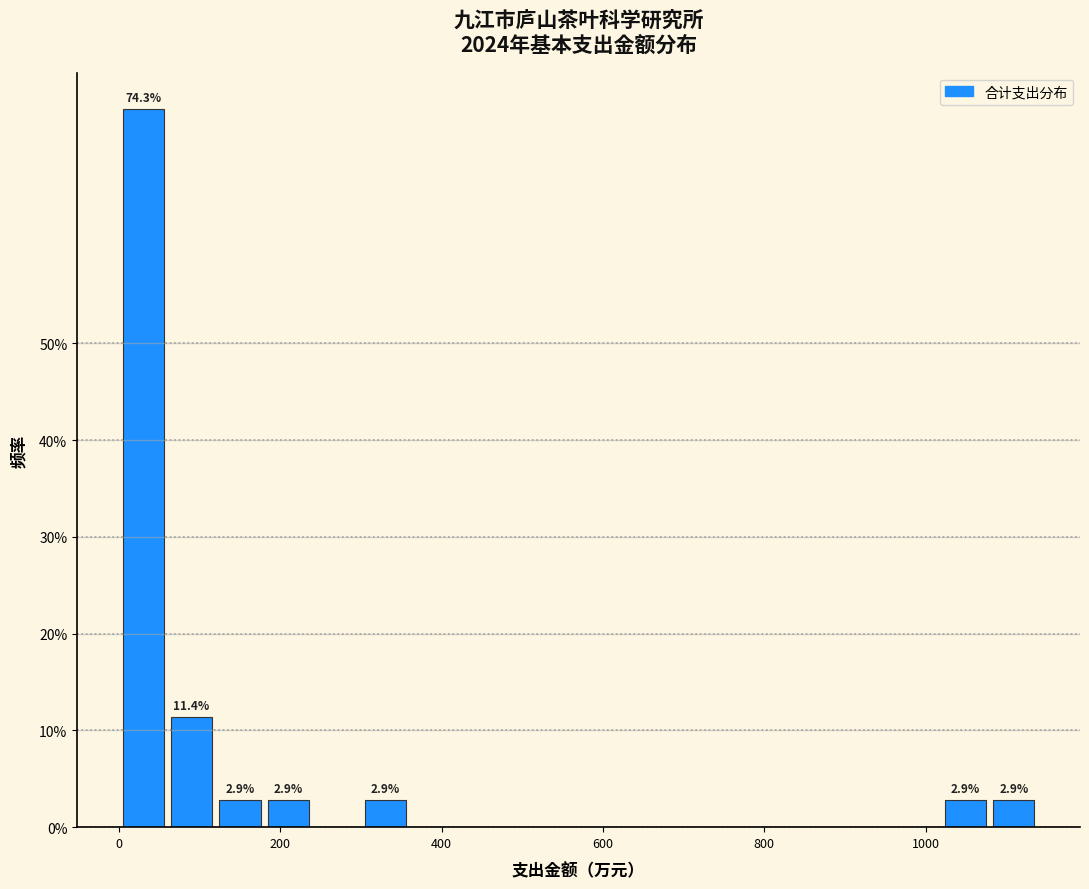

Around what value on the x-axis is the tallest bar? Give the approximate position of its centre, as read against the axis.

20